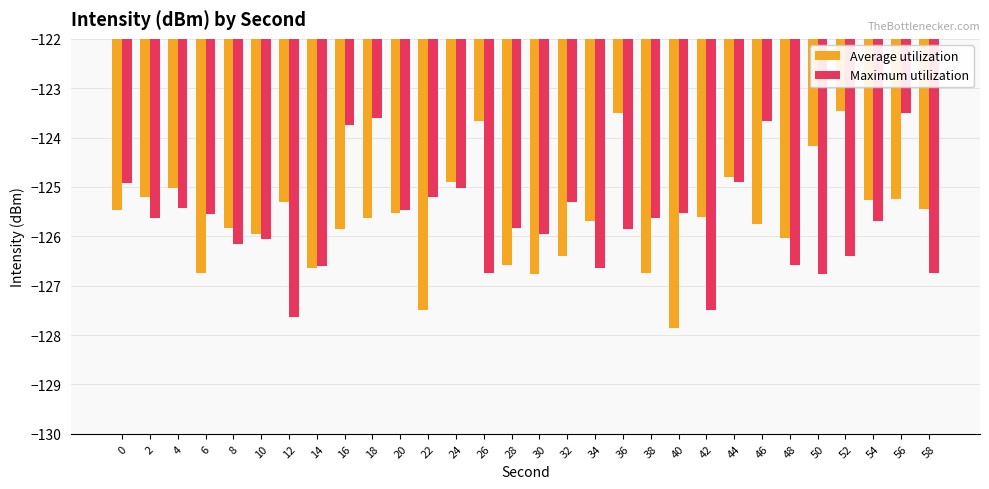

What is the total value across all series at 32?

-251.7